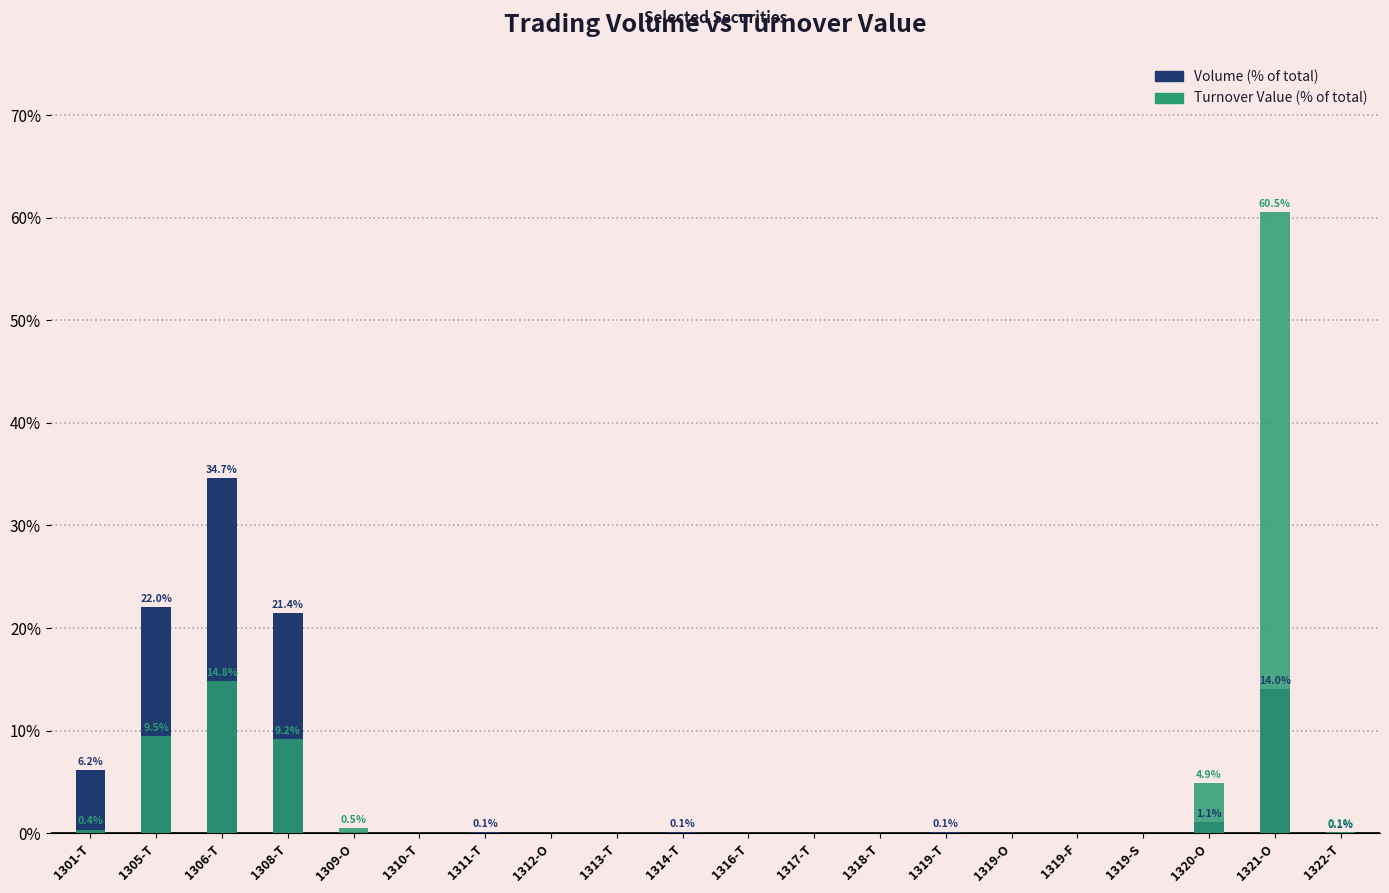

Which category has the lowest value in the Volume series?

1313-T